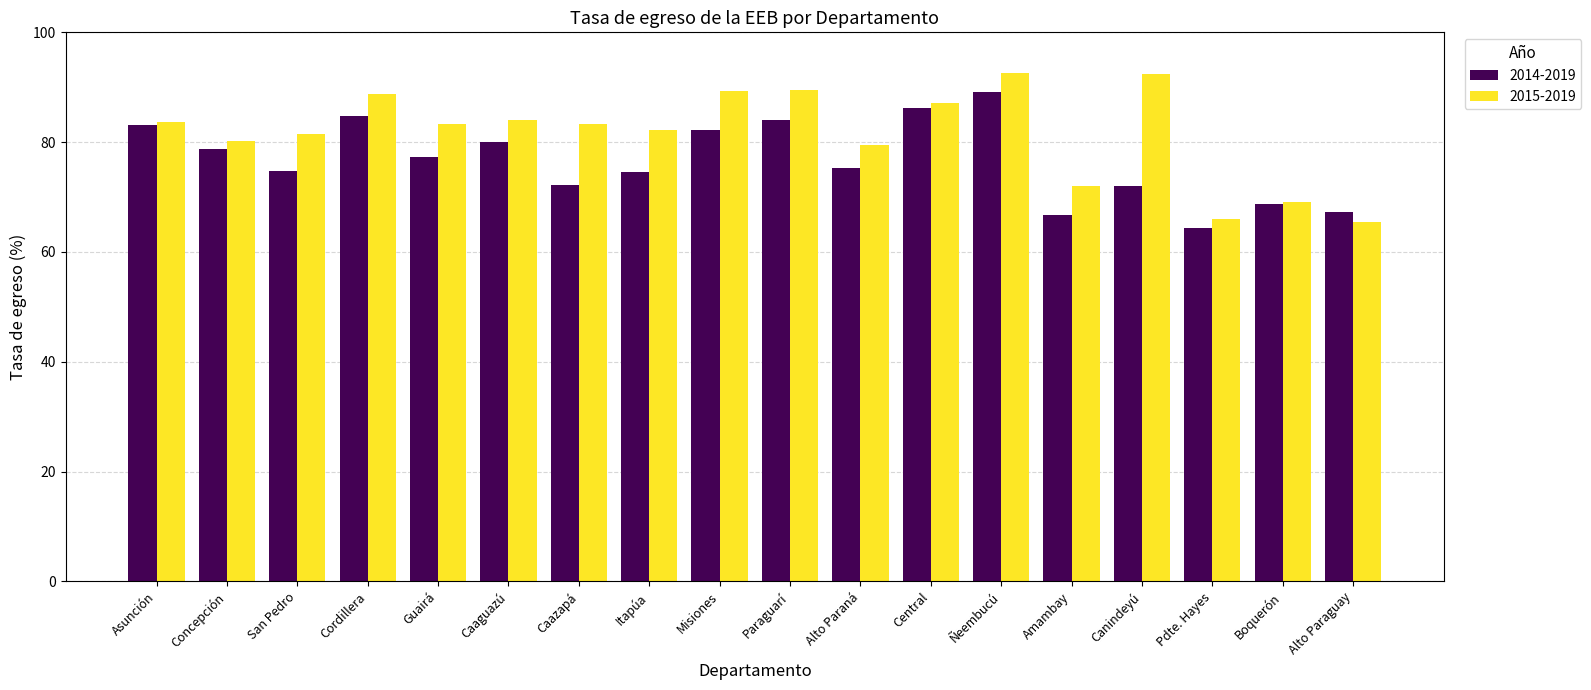

What is the label of the 16th bar from the left?

Pdte. Hayes